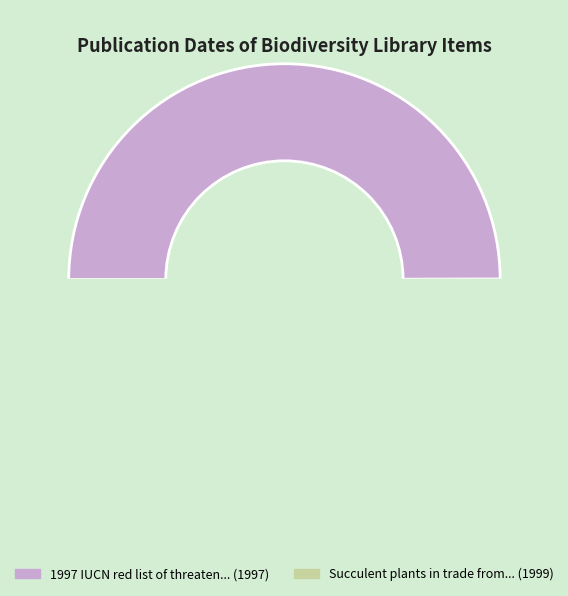

To the nearest percent, what is the average slice percentage?

50%